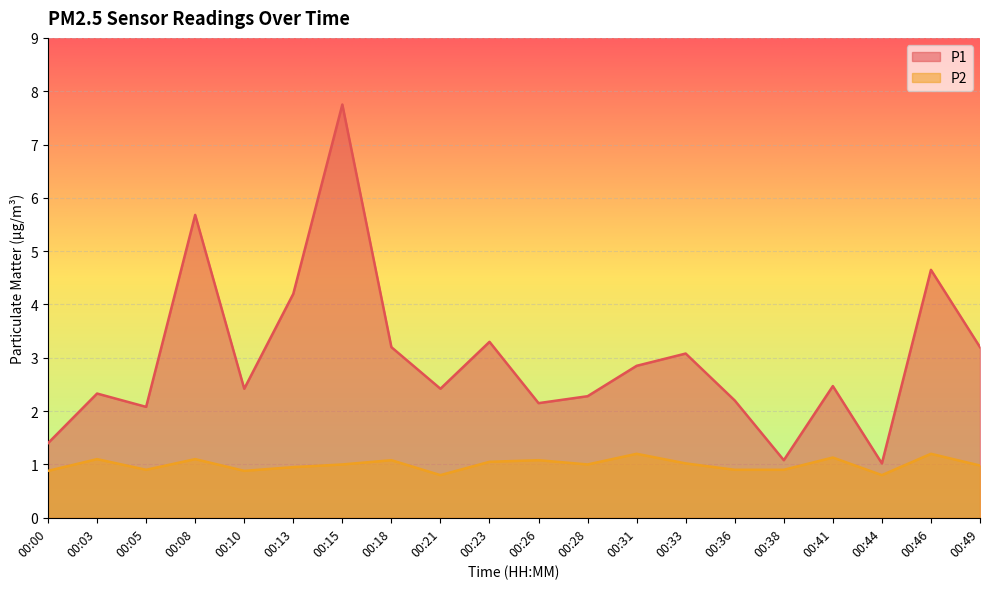

Which series changed the most between 00:05 and 00:36?

P1